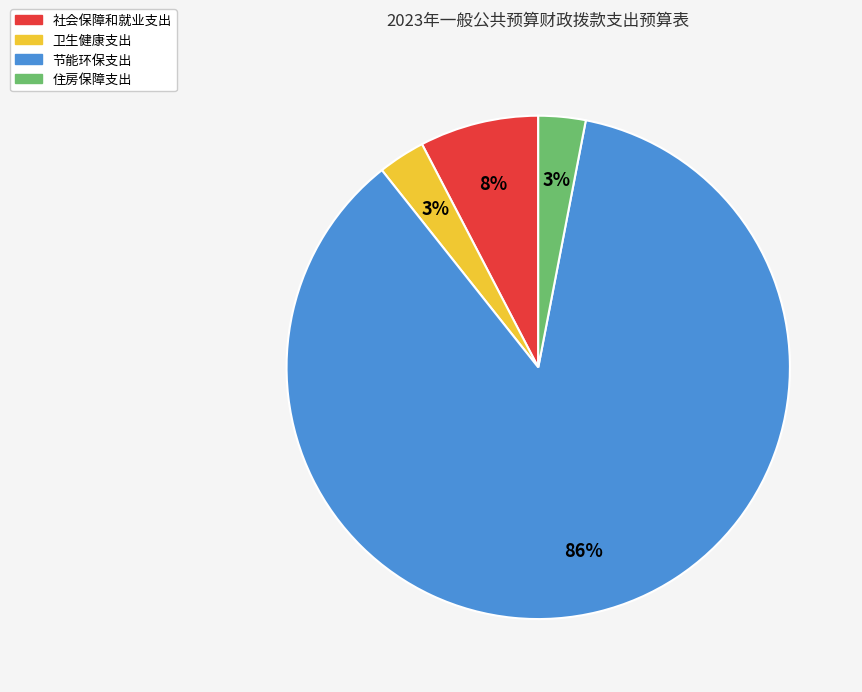

To the nearest percent, what is the difference between the largest and smallest slice percentages?

83%